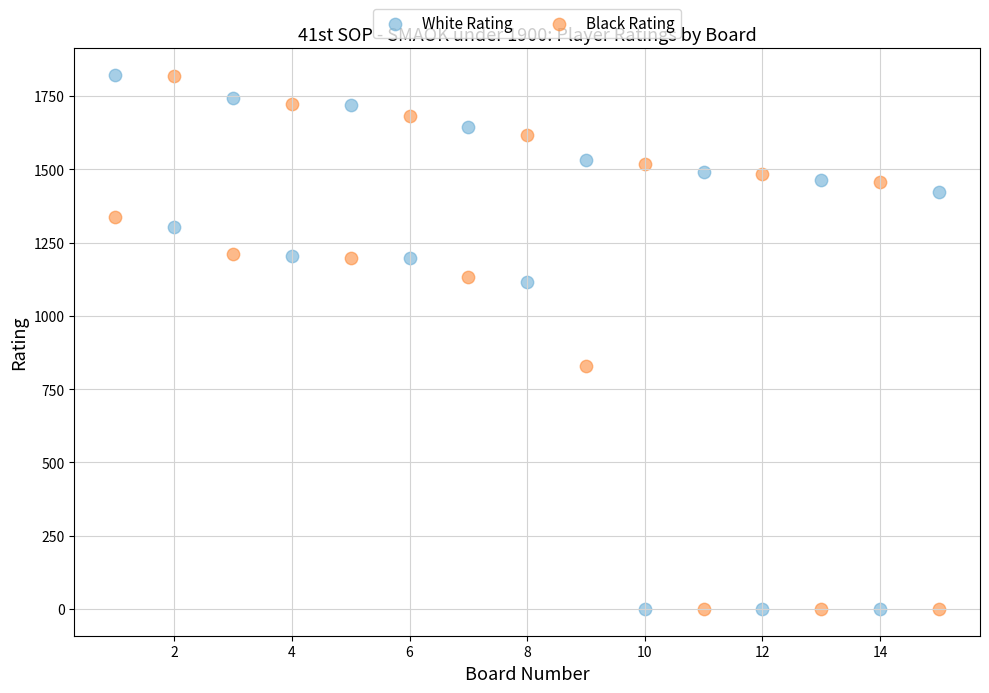

Across all data points, what is the range of Y values (max minus min)?

1821